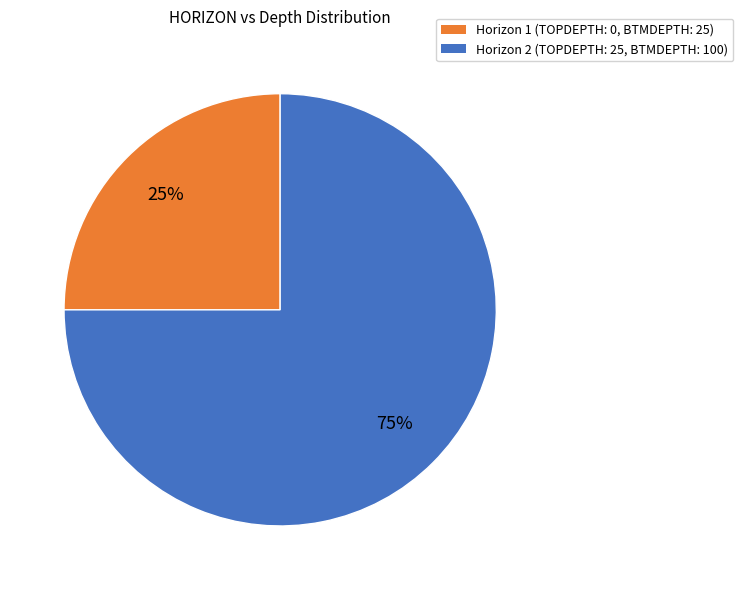

Count the number of slices in the pie.

2